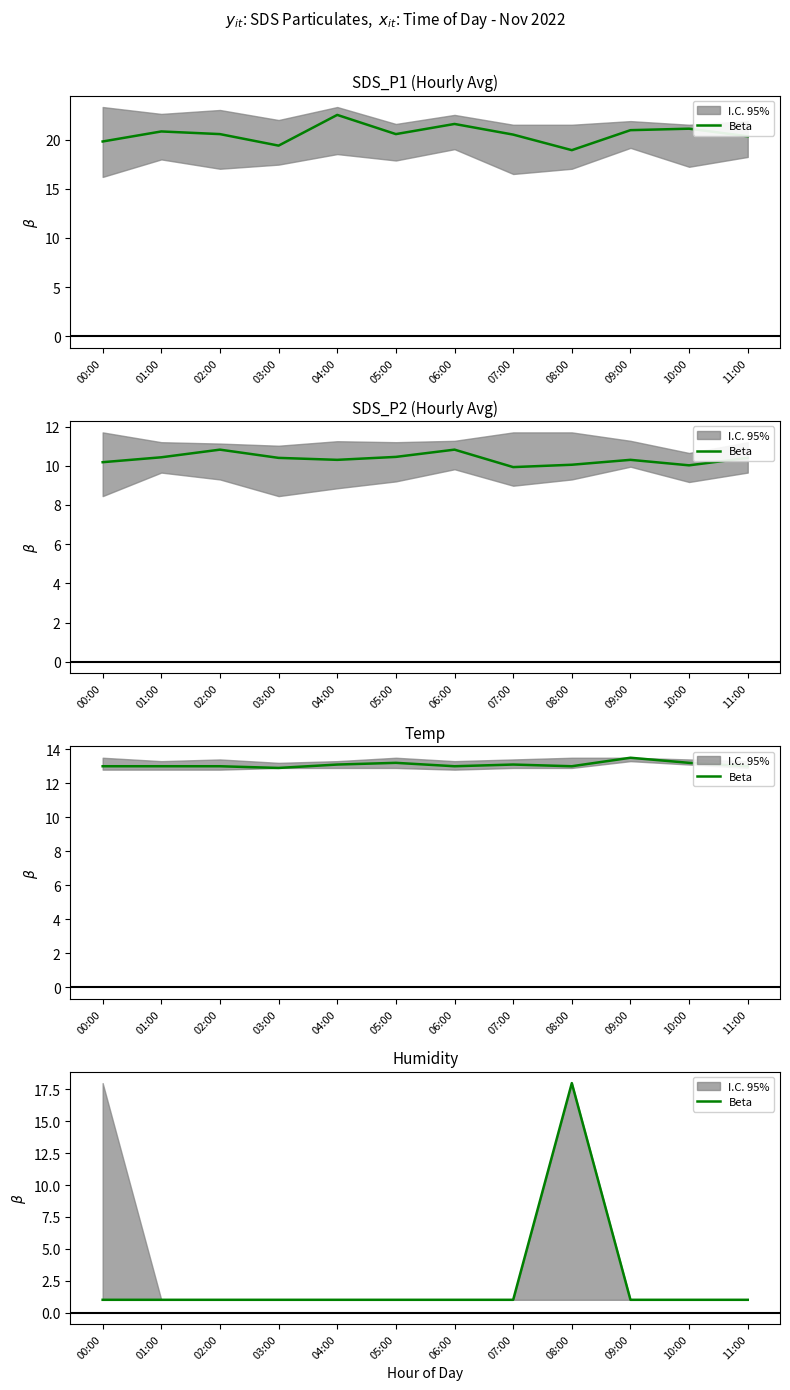

How many points are higher than both their immediate neighbors (excluding endpoints)?

1